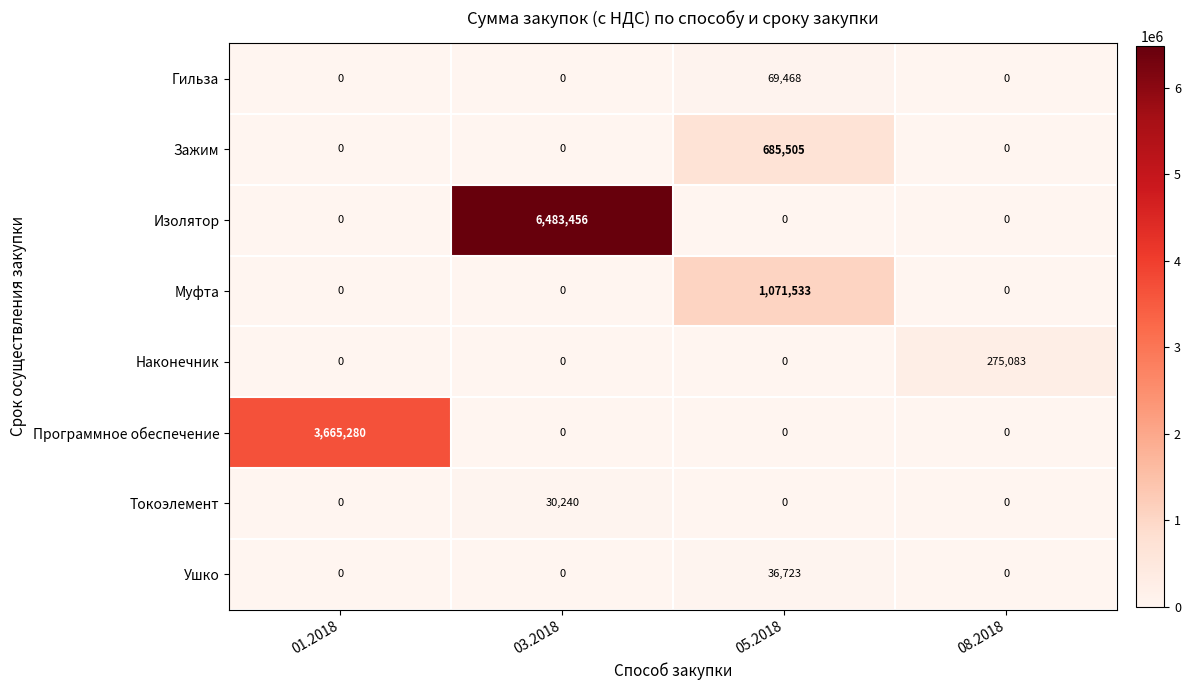

Count the Программное обеспечение values in the range 0 to 3665280.

4